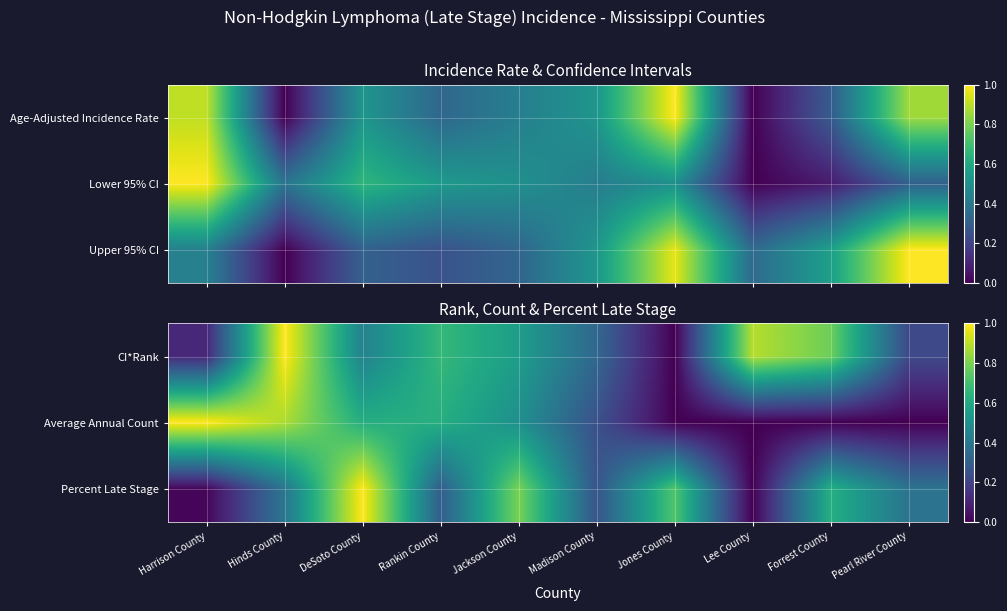

Which series has the largest total across all categories?

CI*Rank